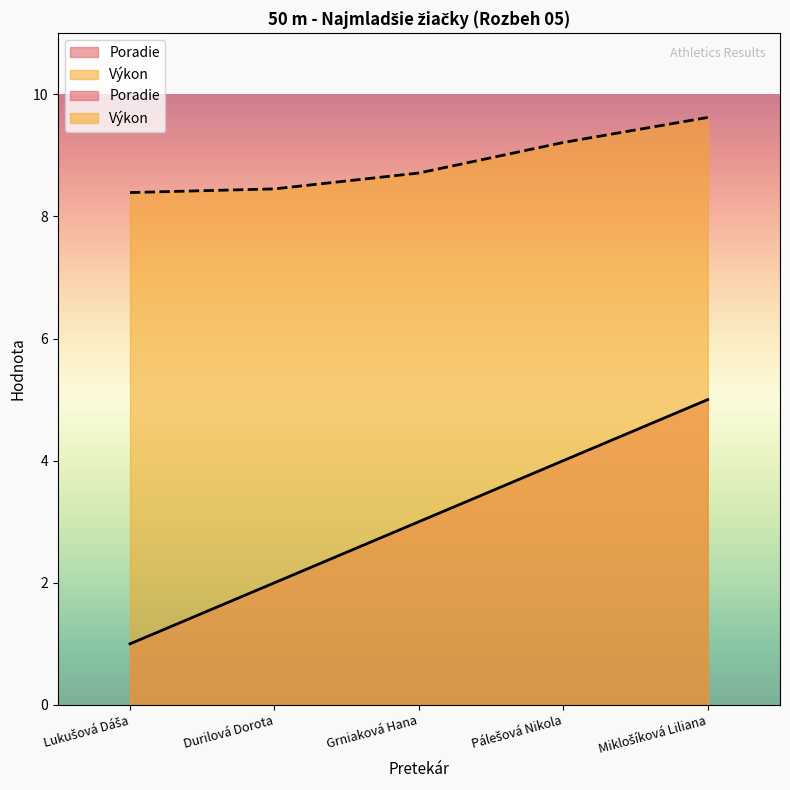

What is the difference between the highest and lowest values at Miklošíková Liliana?

4.6